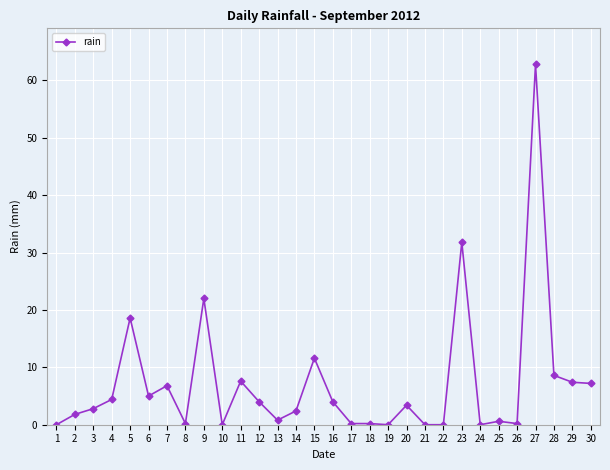

Which has a higher value, 3 or 6?

6